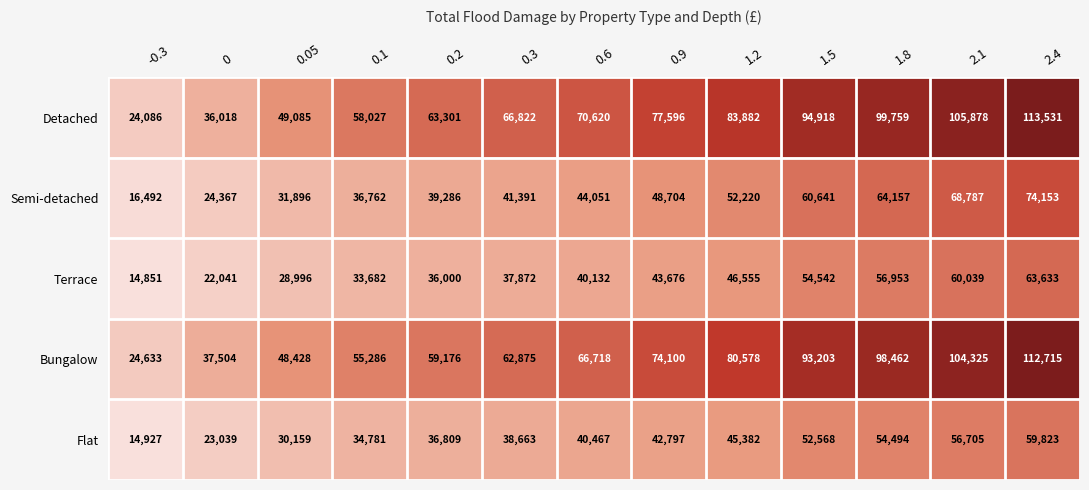

Rank the series by their maximum value, from highest to lowest.

Detached, Bungalow, Semi-detached, Terrace, Flat